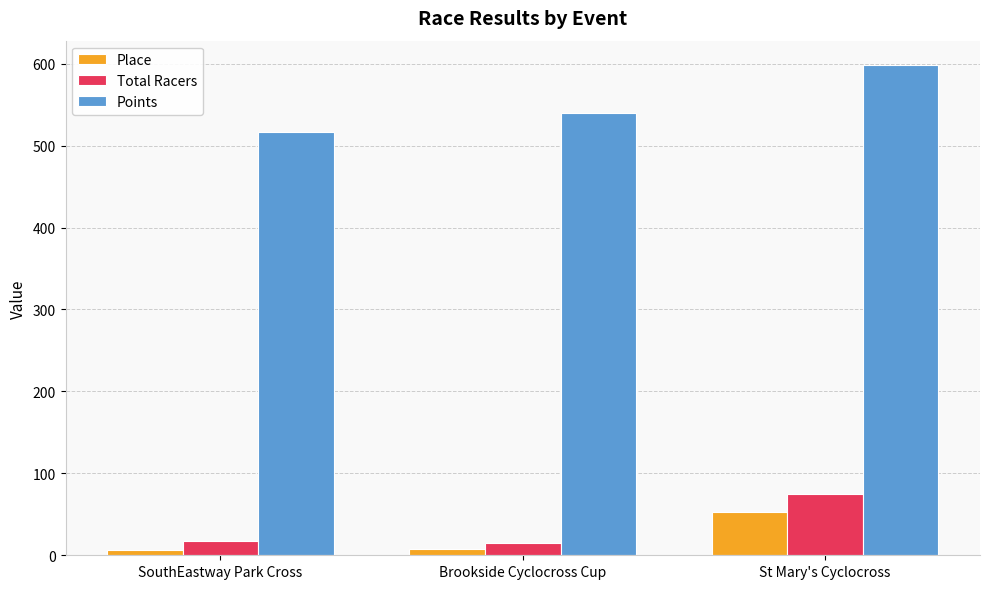

Which category has the lowest value in the Points series?

SouthEastway Park Cross